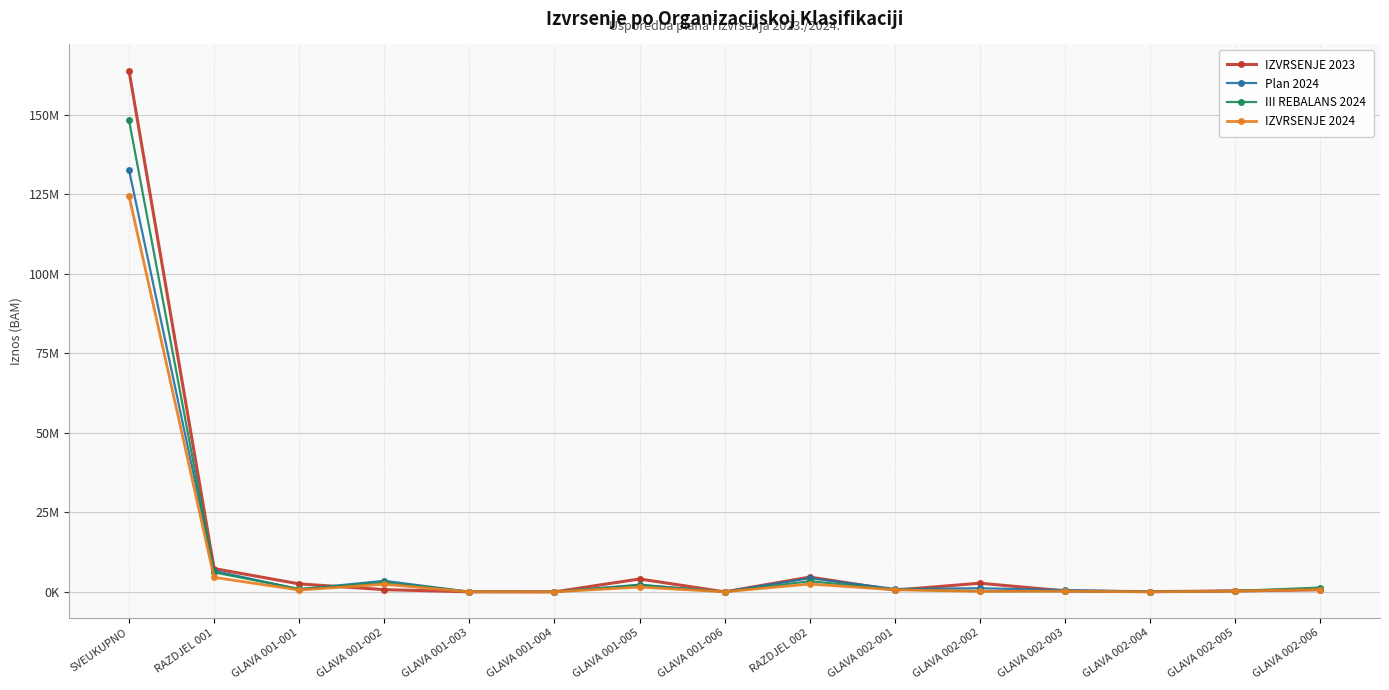

True or false: IZVRSENJE 2023 has more than 0 interior local peaks.

True